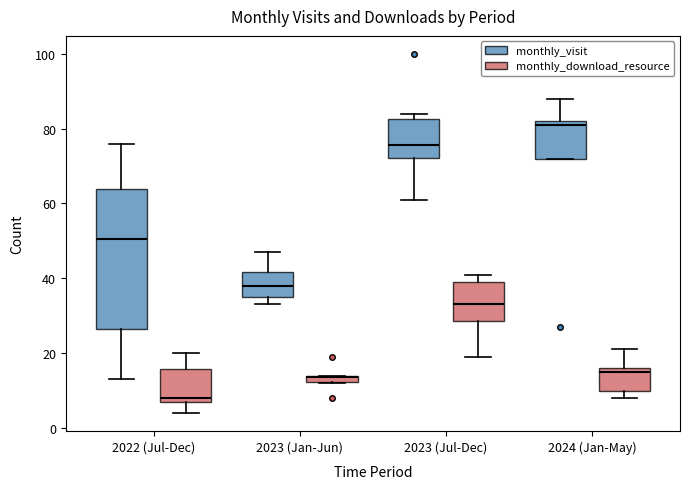

Which box has the highest median line?

2024 (Jan-May) (monthly_visit)